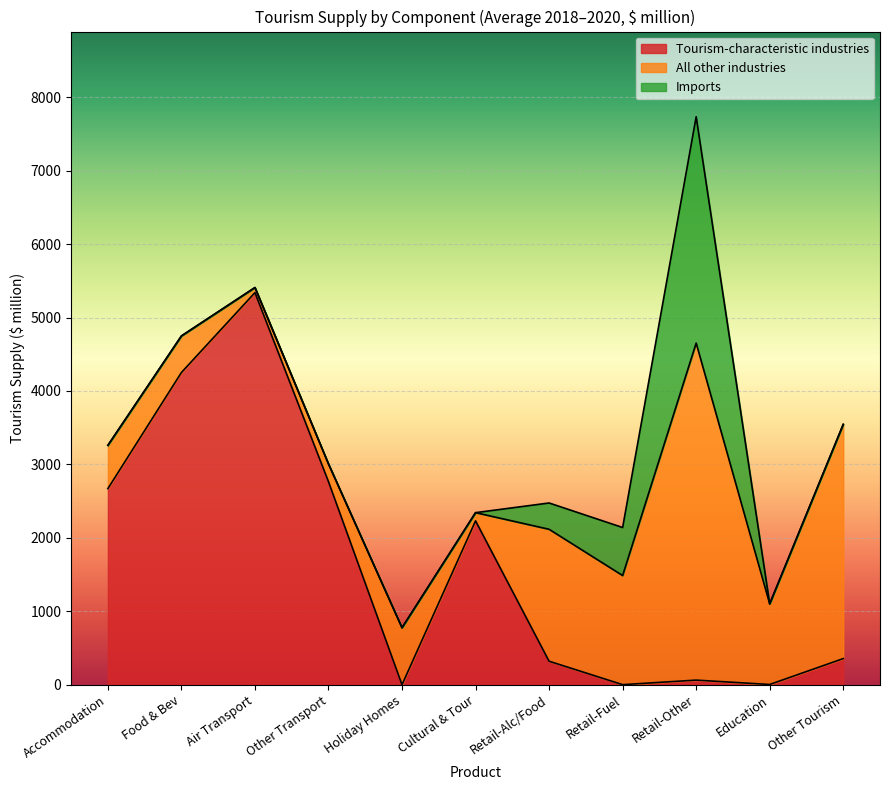

At which label does Tourism-characteristic industries reach its peak?

Air Transport